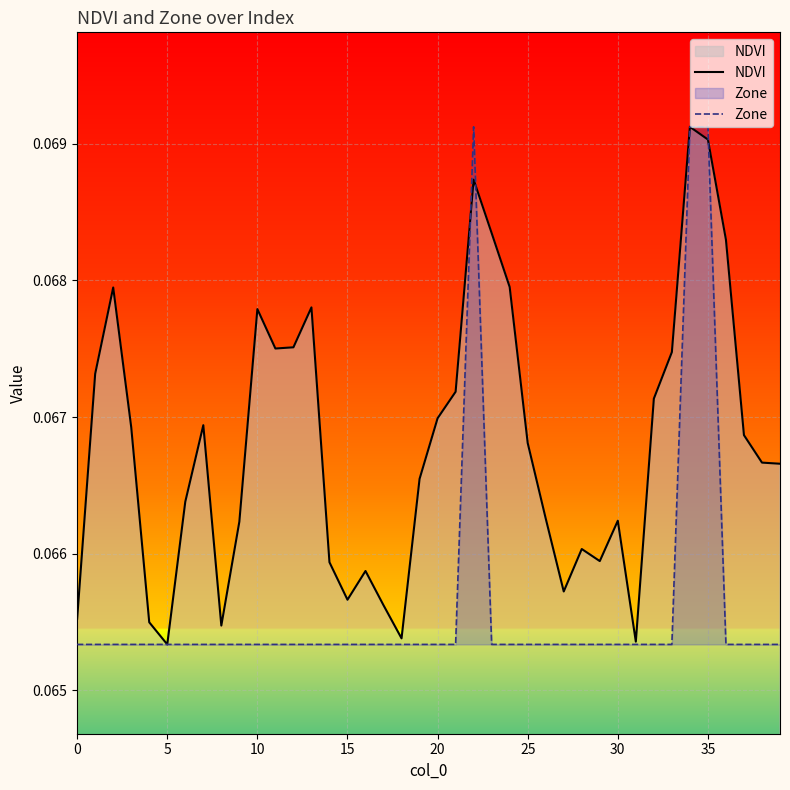

List the series in order of their overall mean, lowest first.

Zone, NDVI